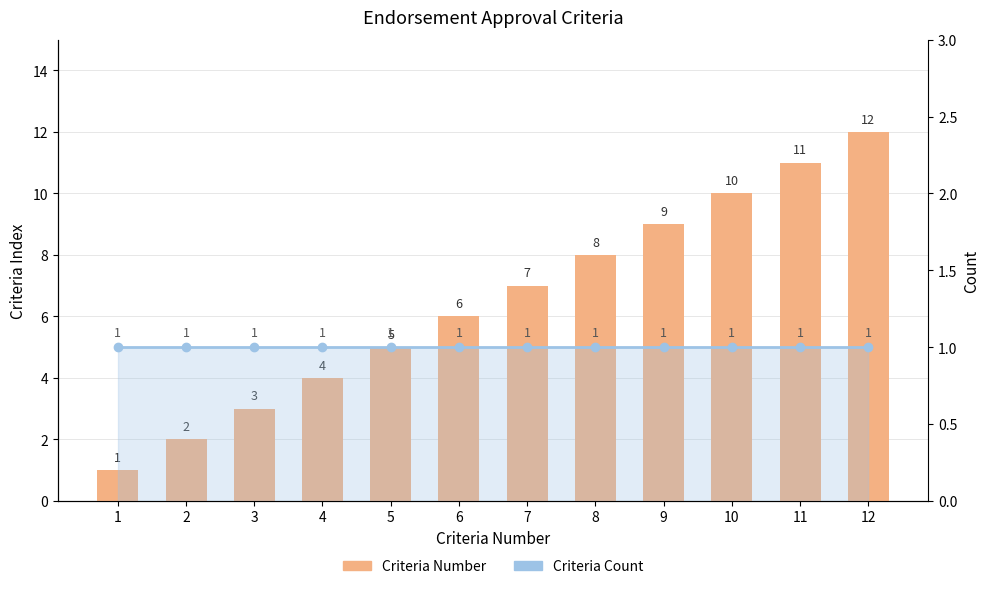

How many data points in Criteria Number are above 7?

5